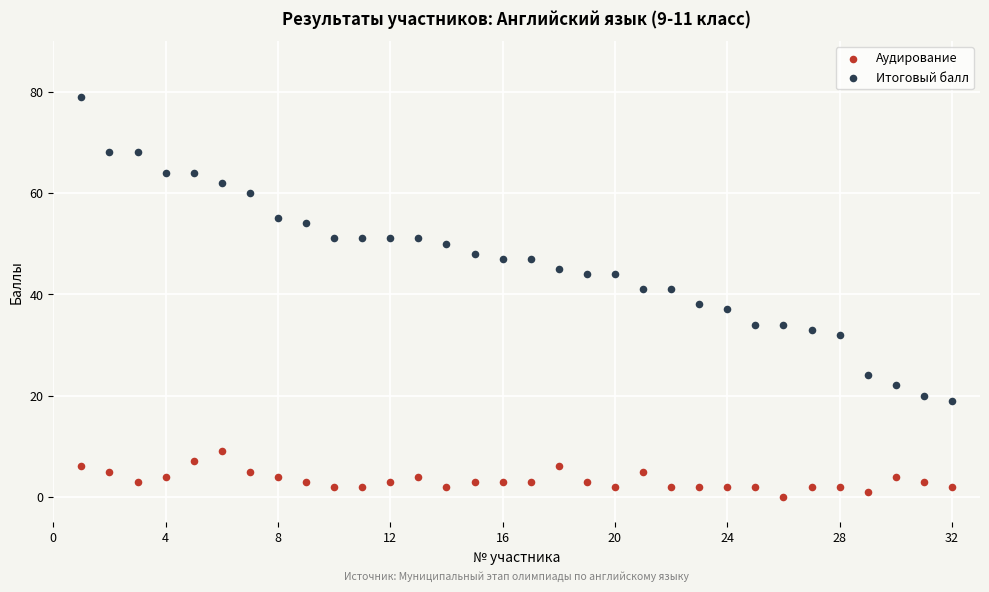

Which series contains the highest Y value?

Итоговый балл